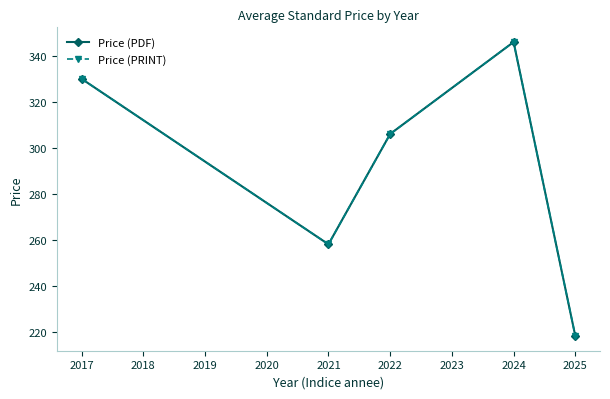

Reading left to right, what are all the values shown in this chart?

Price (PDF): 330.0	258.0	306.0	346.0	218.1
Price (PRINT): 330.0	258.0	306.0	346.0	218.1